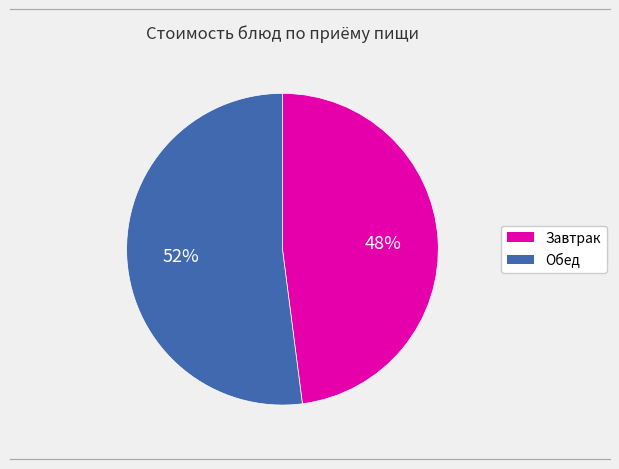

To the nearest percent, what is the average slice percentage?

50%